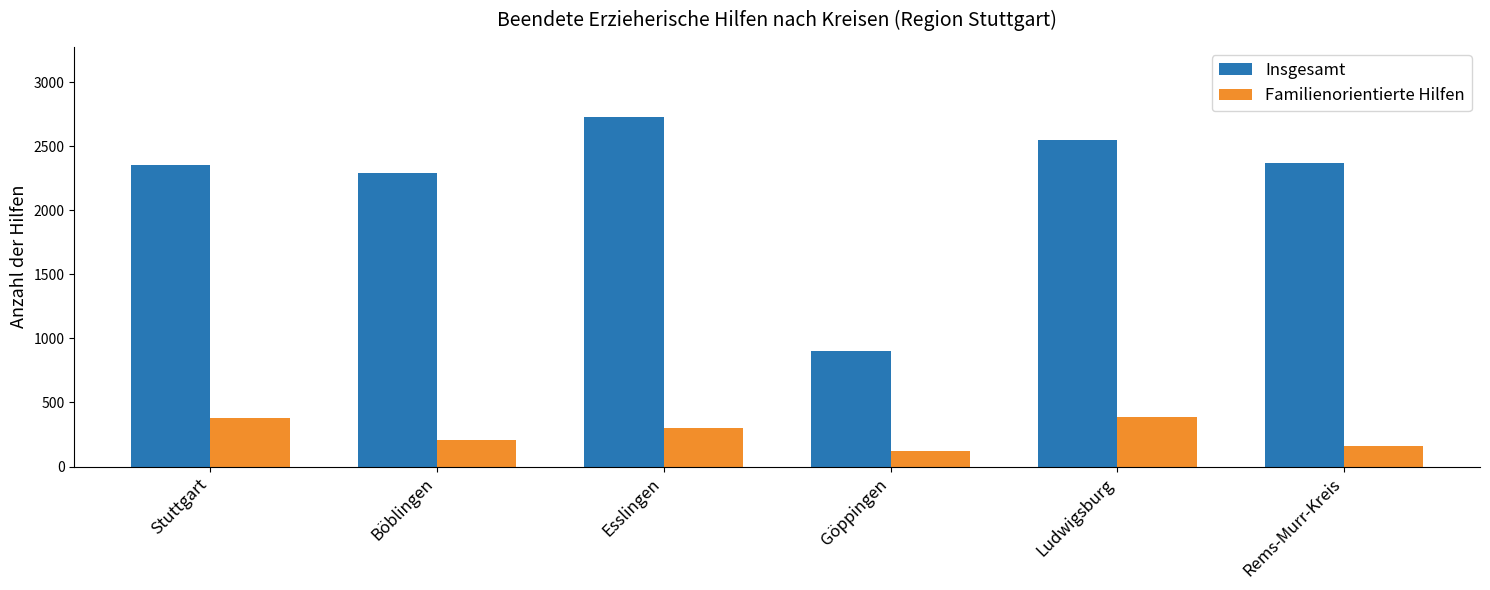

Which series has the largest range (max minus min)?

Insgesamt